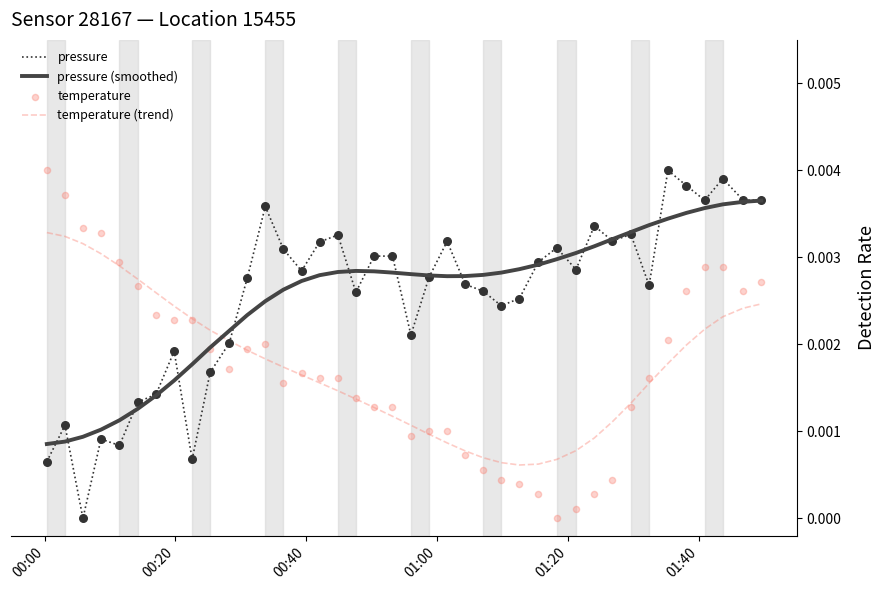

Is the value of temperature (trend) at 34 greater than the value of pressure at 9?

Yes